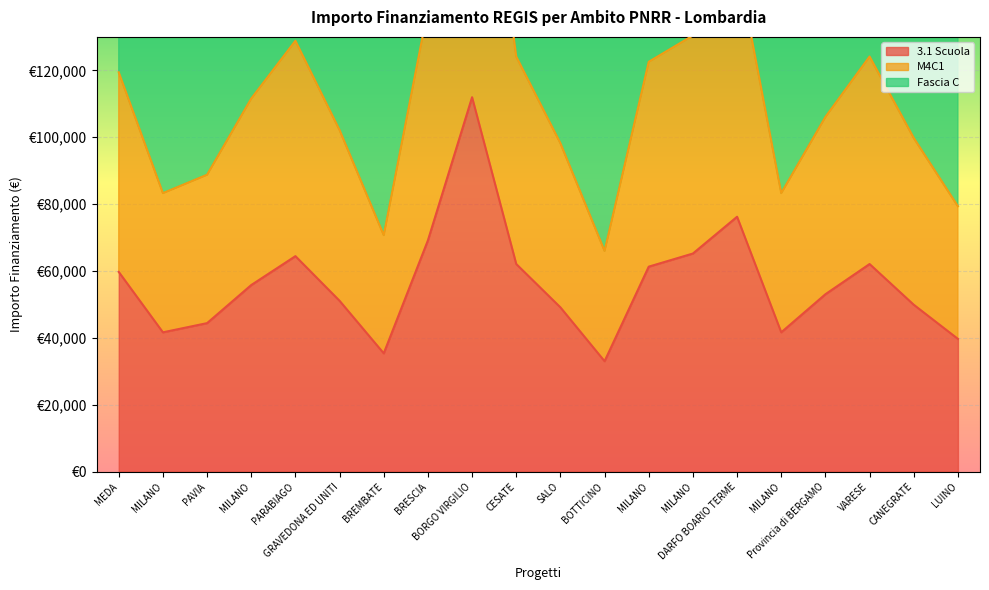

Which series changed the most between PAVIA and MILANO?

M4C1